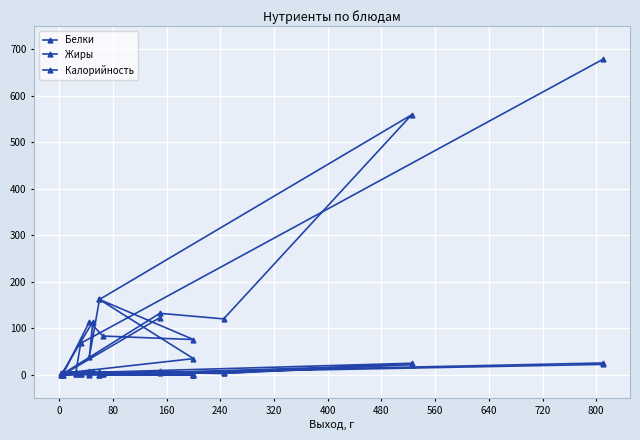

Reading left to right, extract all data points from this chart.

Белки: 7.5	0.1	7.8	3.0	1.0	5.8	25.1	3.2	5.5	0.0	7.8	0.6	5.8	0.0	1.2	1.6	25.7
Жиры: 5.6	6.1	7.2	2.4	0.0	0.7	22.0	3.2	4.5	3.6	5.8	2.6	0.7	0.0	1.0	1.2	22.6
Калорийность: 123.2	0.0	114.4	83.6	76.0	162.2	559.5	120.5	132.5	0.0	114.4	39.4	162.2	35.0	6.8	68.0	678.9